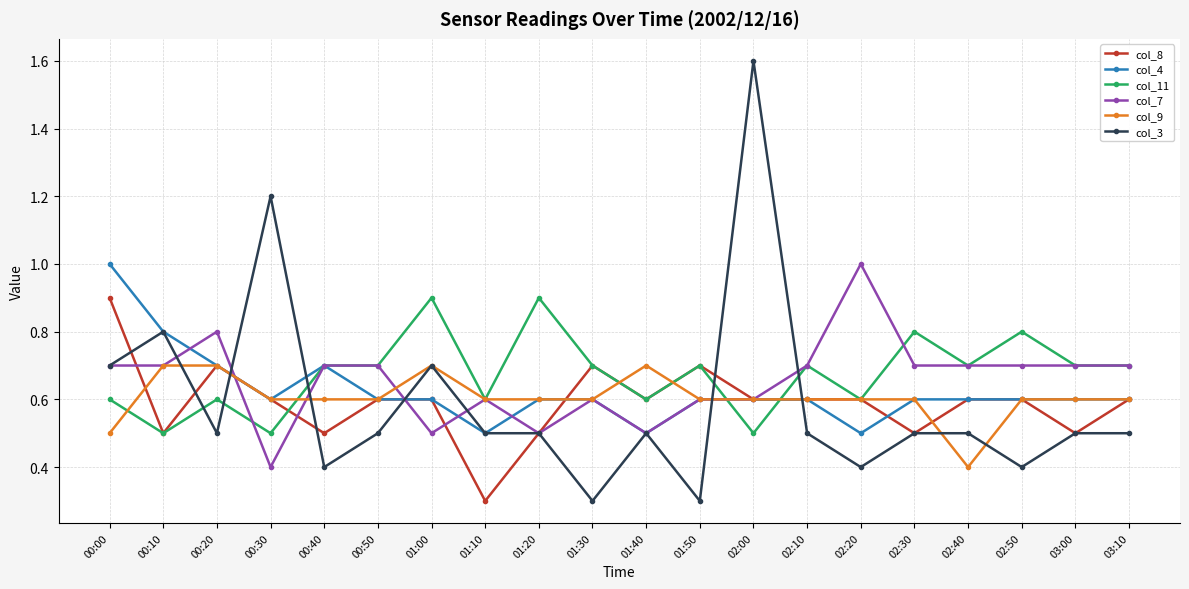

What is the difference between the second highest and second lowest values in the col_11 series?

0.4